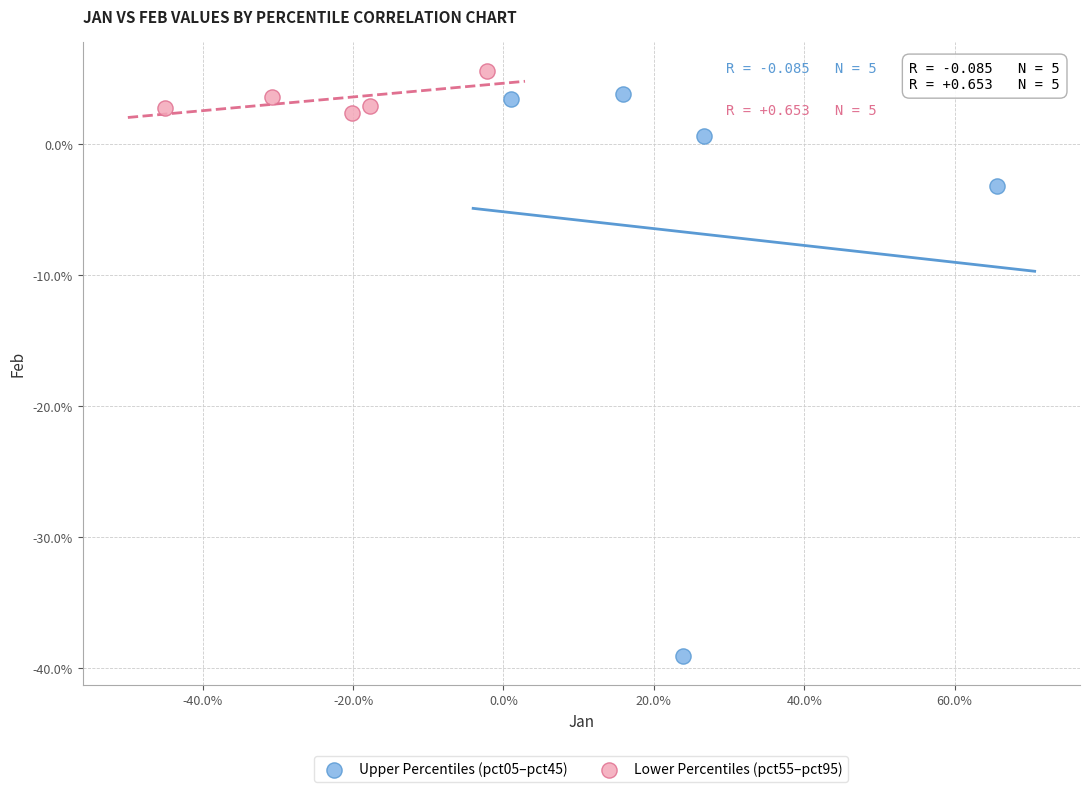

Which series contains the highest Y value?

Lower Percentiles (pct55–pct95)